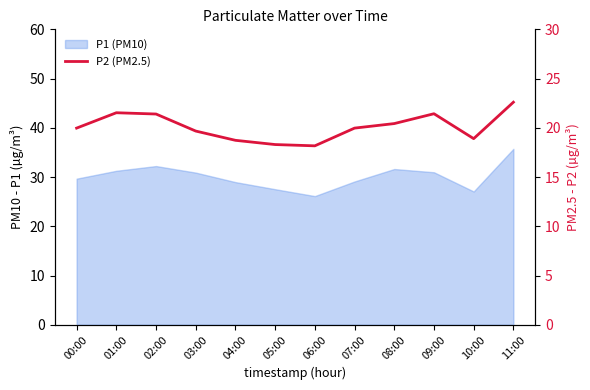

What is the maximum value shown in the chart?

22.6